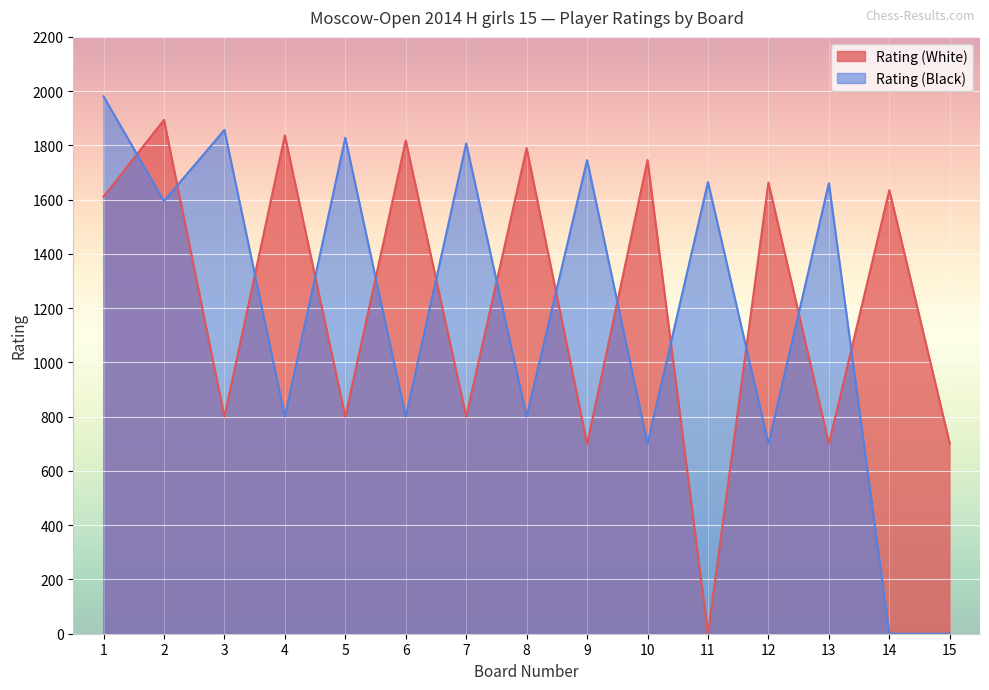

Reading left to right, list all the values displayed in this chart.

Rating (White): 1=1611	2=1894	3=800	4=1837	5=800	6=1818	7=800	8=1790	9=700	10=1746	11=0	12=1663	13=700	14=1635	15=700
Rating (Black): 1=1981	2=1595	3=1857	4=800	5=1828	6=800	7=1807	8=800	9=1746	10=700	11=1665	12=700	13=1661	14=0	15=0